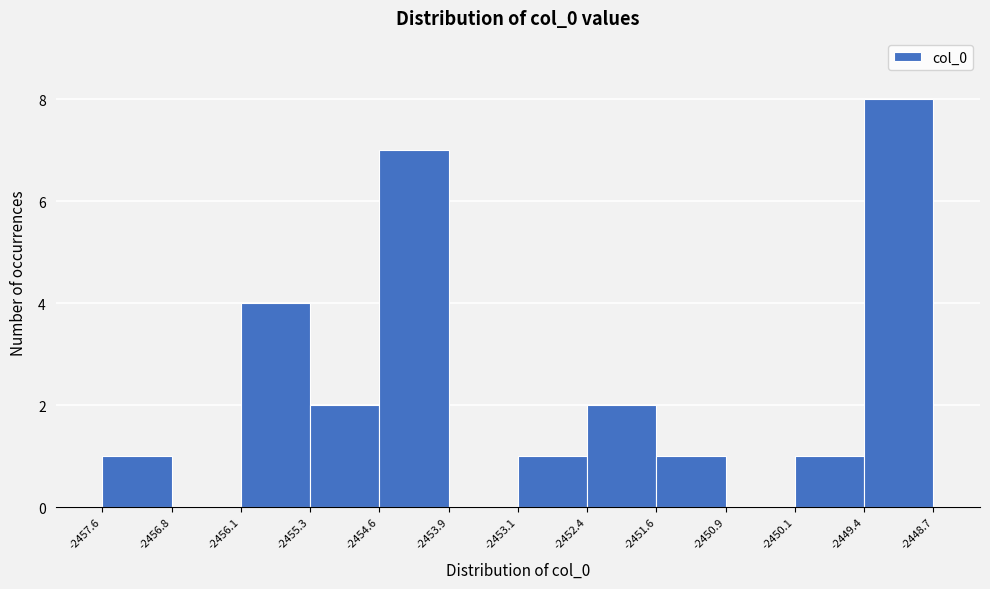

Reading left to right, list every bar in this chart as the range it spans on the x-axis followed by its height. The values are not printed on the chart, so give them approximately, as read against the axis.

-2457.6 to -2456.8: 1
-2456.8 to -2456.1: 0
-2456.1 to -2455.3: 4
-2455.3 to -2454.6: 2
-2454.6 to -2453.9: 7
-2453.9 to -2453.1: 0
-2453.1 to -2452.4: 1
-2452.4 to -2451.6: 2
-2451.6 to -2450.9: 1
-2450.9 to -2450.1: 0
-2450.1 to -2449.4: 1
-2449.4 to -2448.7: 8